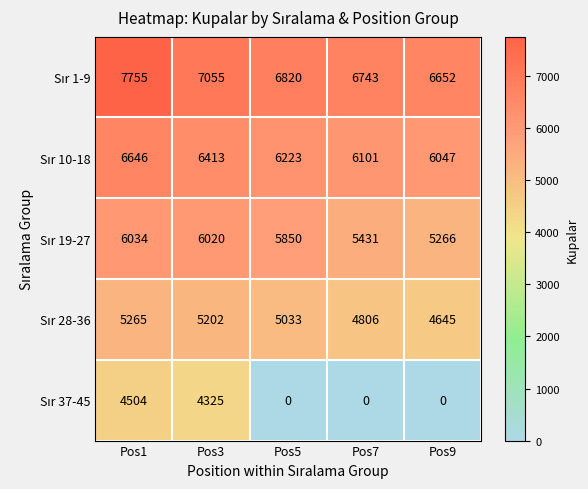

What is the spread (max minus min) of values at Pos7?

6743